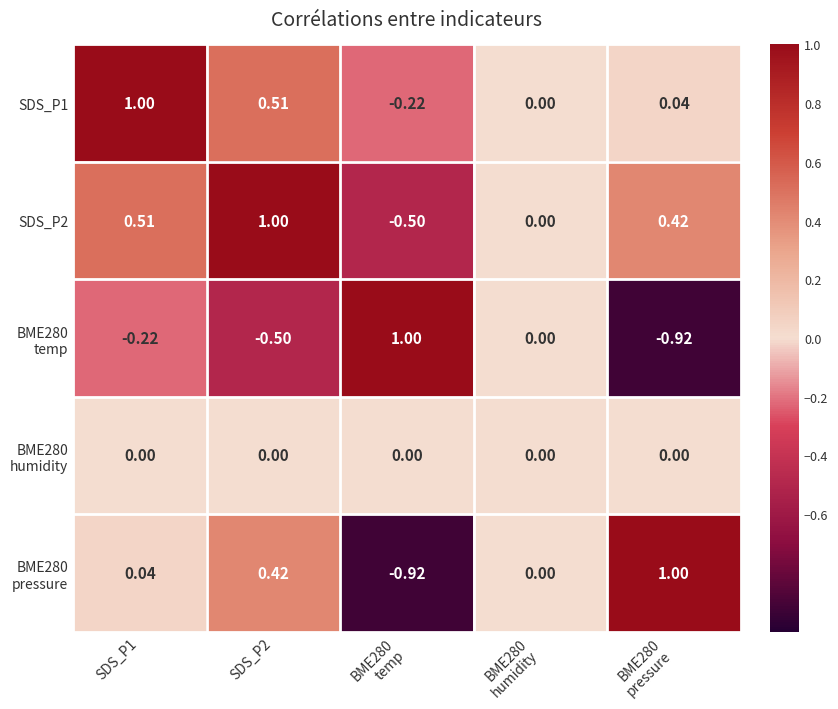

At which category is the sum across all series the highest?

SDS_P2